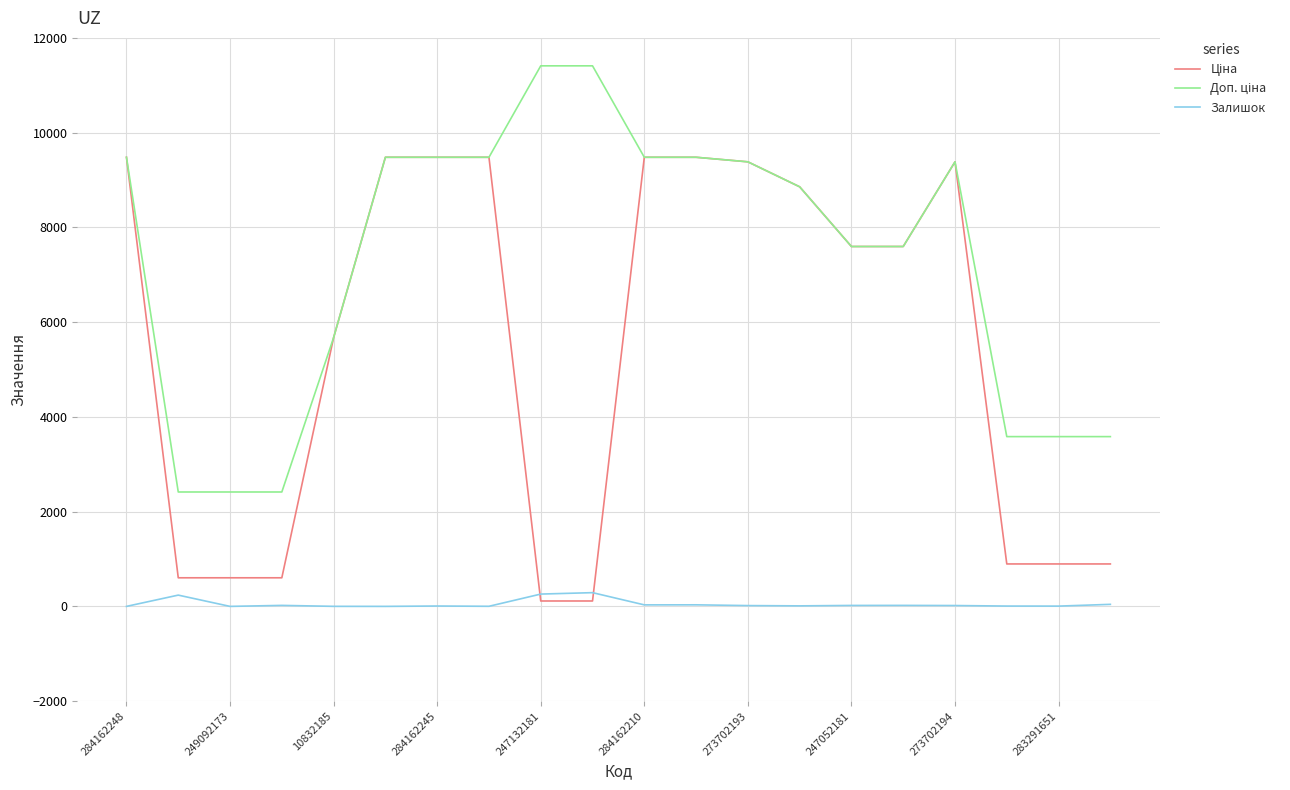

How many lines are shown in the chart?

3